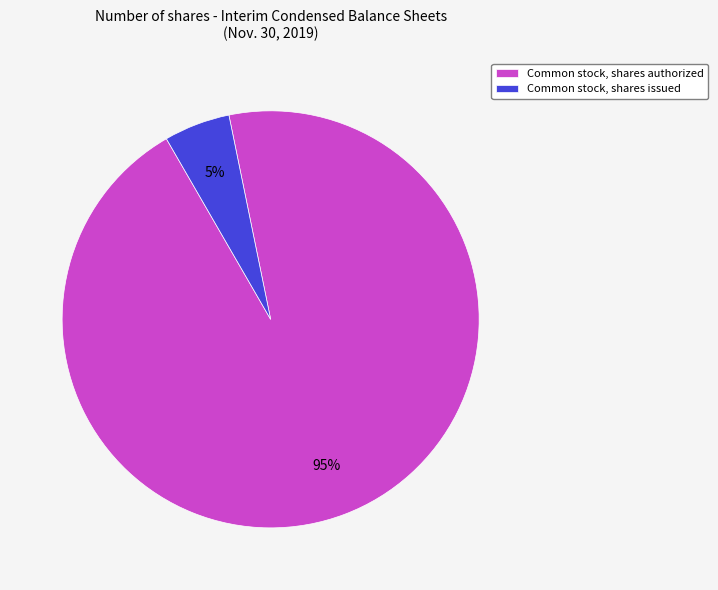

What is the smallest slice in the pie chart?

Common stock, shares issued